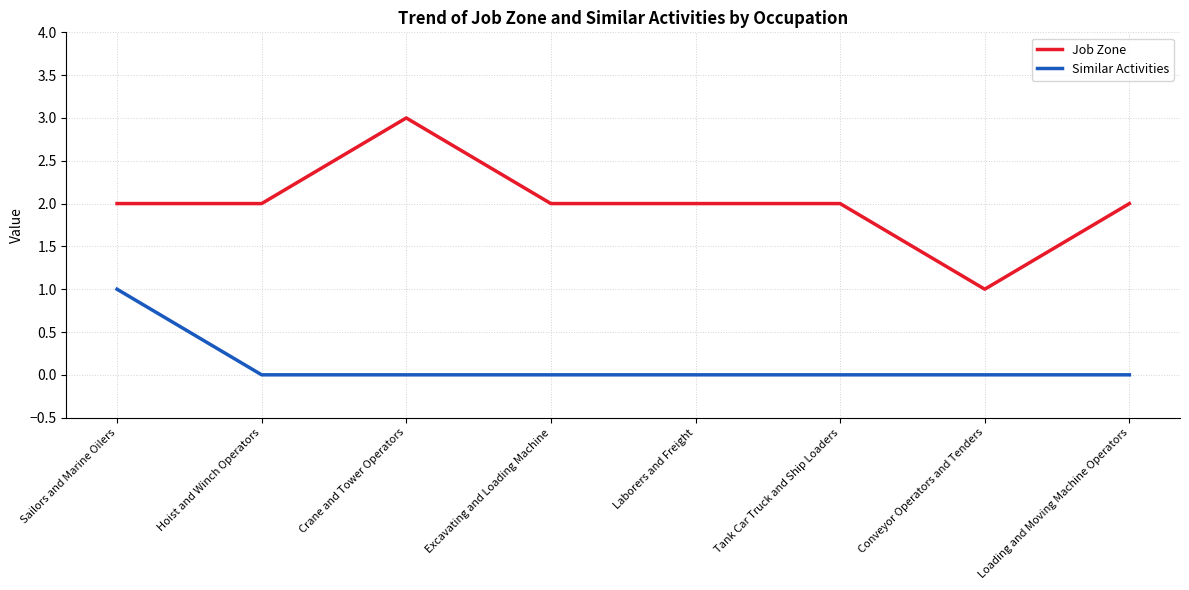

How many lines are shown in the chart?

2